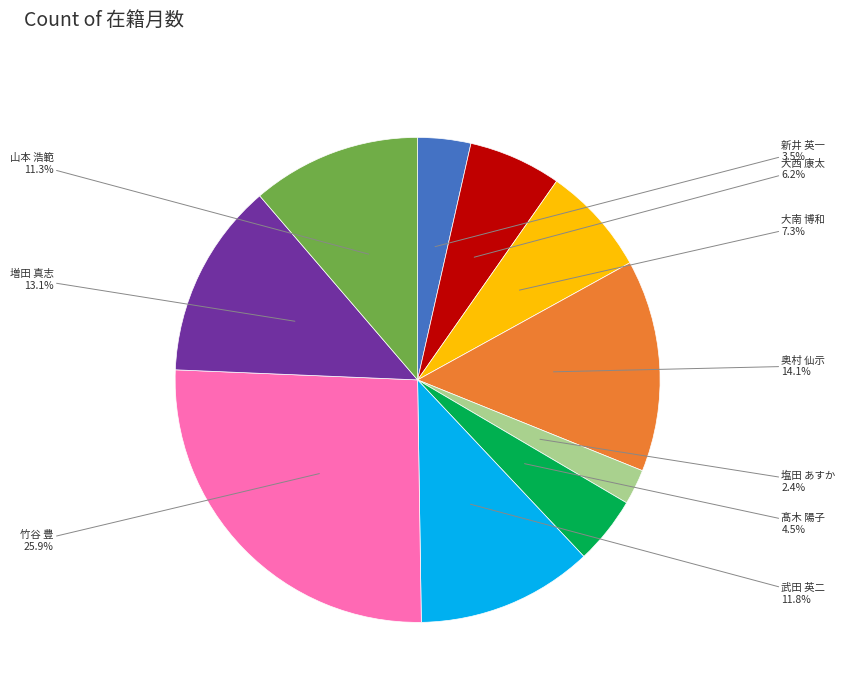

Does any single category account for the majority?

No